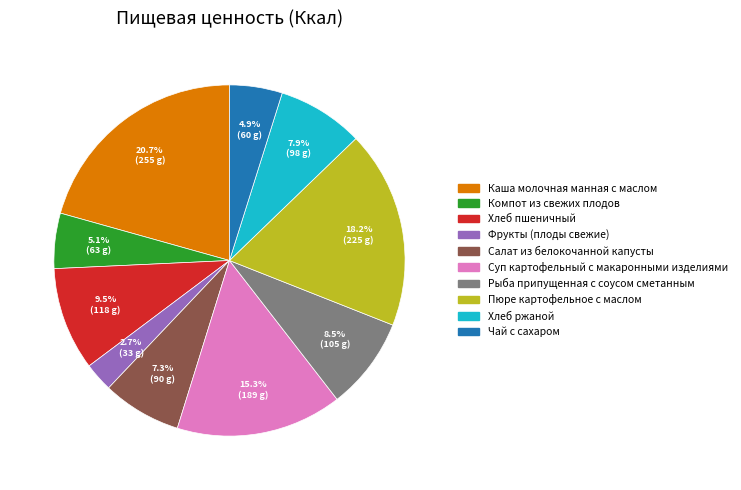

What is the ratio of the value at Компот из свежих плодов to the value at Хлеб пшеничный?

0.5